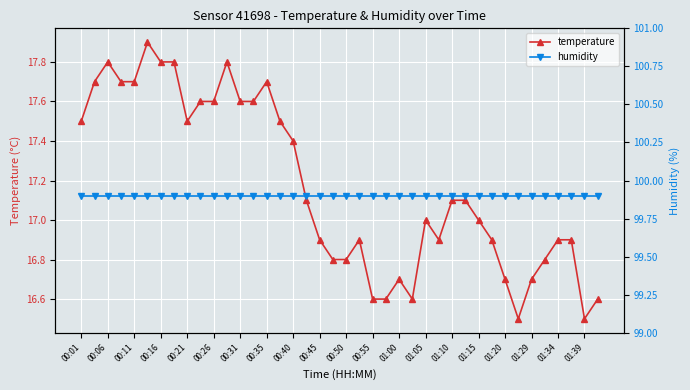

Is it true that humidity equals 177.6 at 25?

False